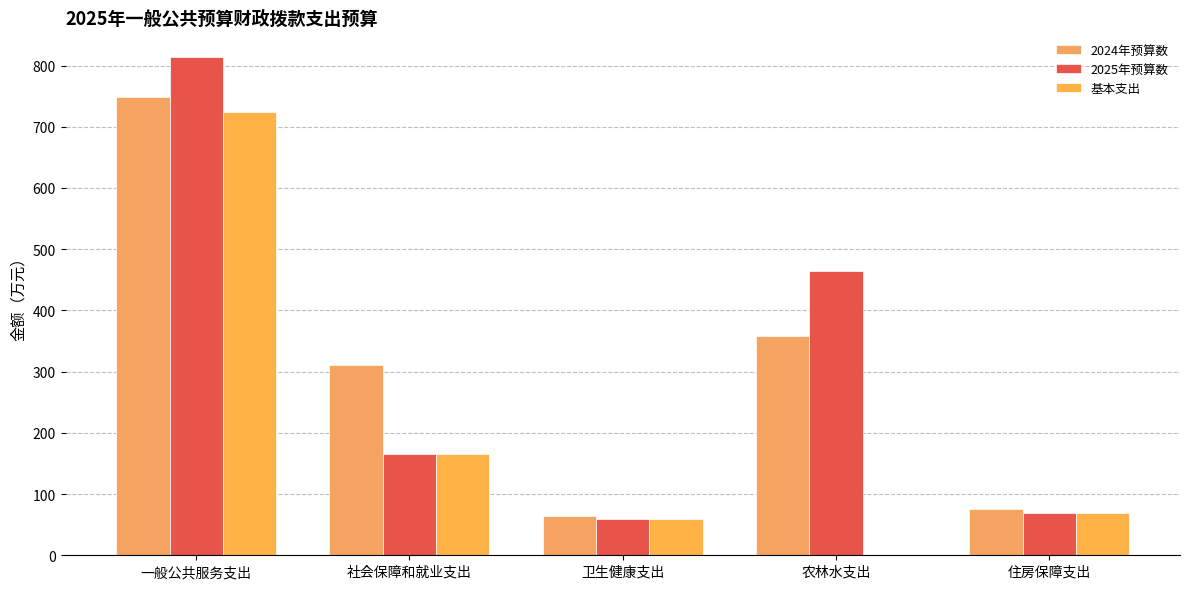

How many data points does each series have?

5